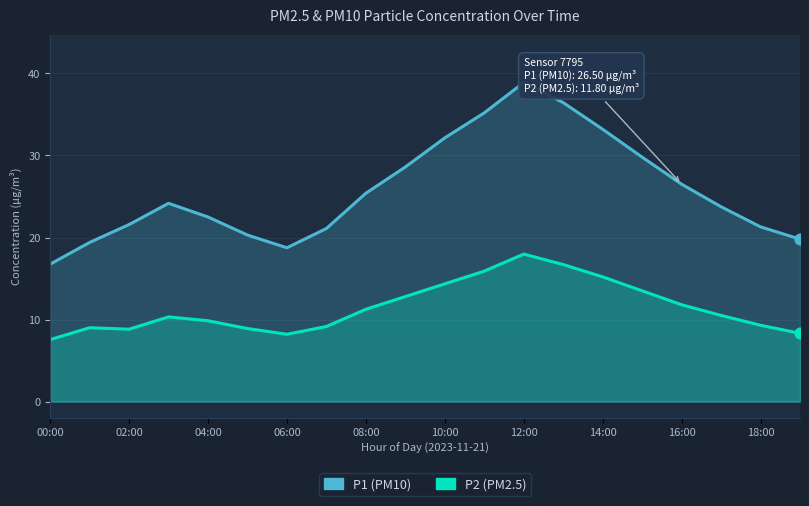

Which series reaches the maximum Y coordinate?

P1 (PM10)